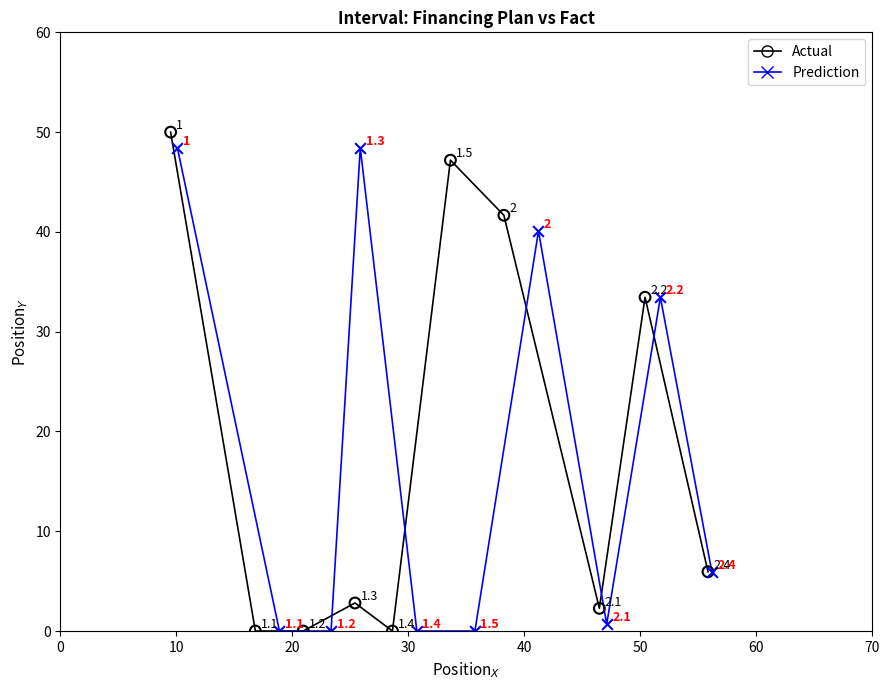

Which series has the largest Y range (max minus min)?

Actual